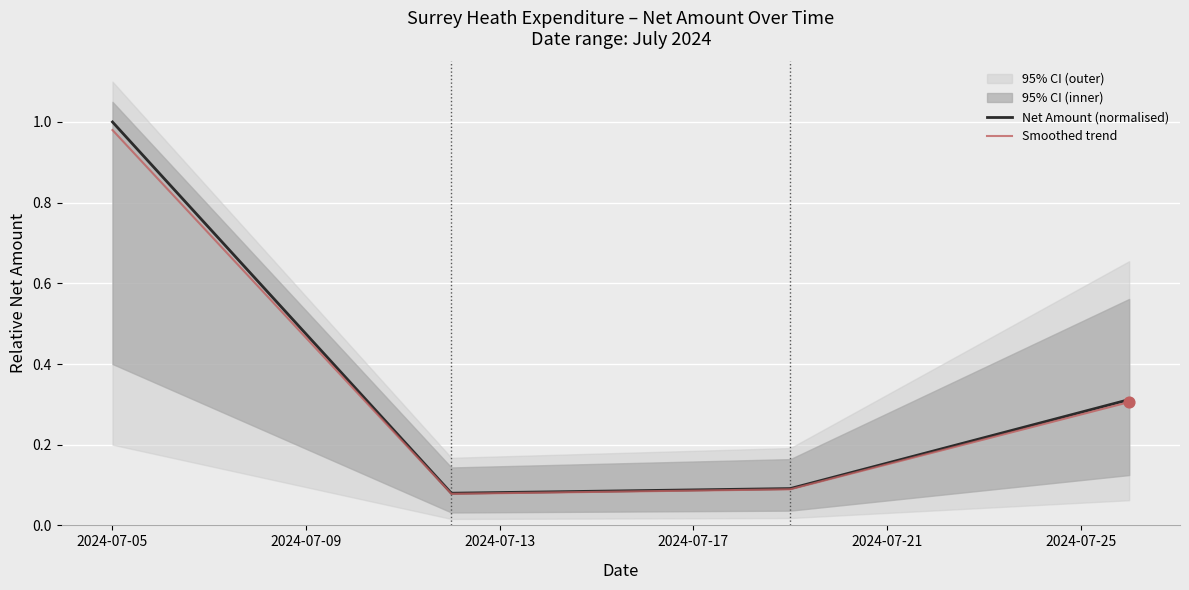

Is the value of Net Amount (normalised) at 2024-07-09 greater than the value of Smoothed trend at 2024-07-05?

No